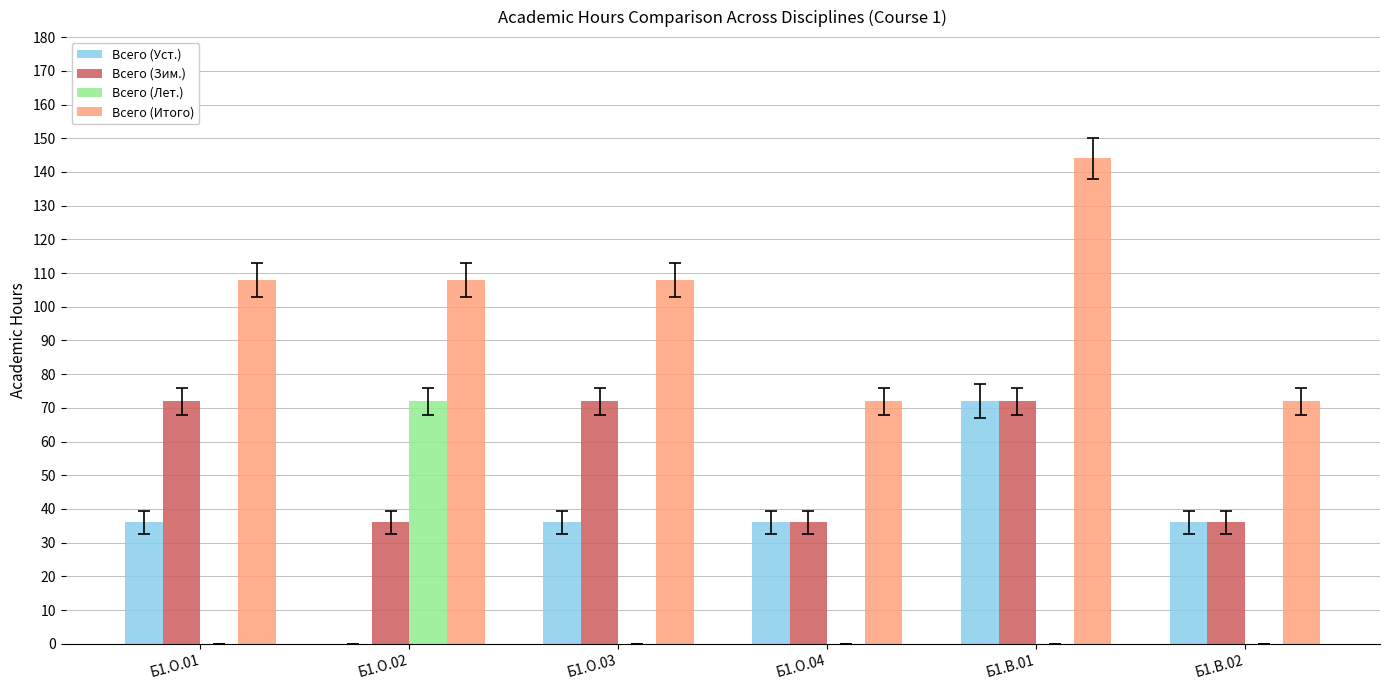

What is the difference between the Всего (Итого) values at Б1.О.01 and Б1.В.02?

36